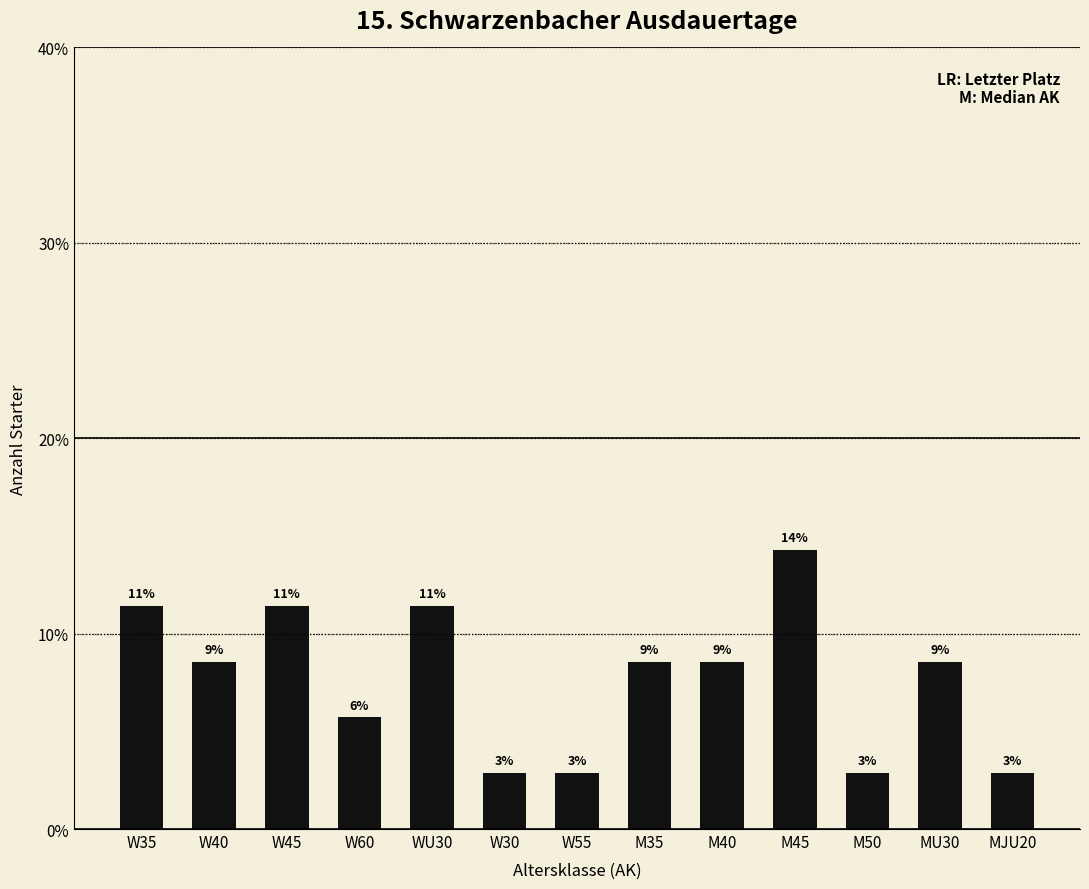

How many bars are there in total?

13